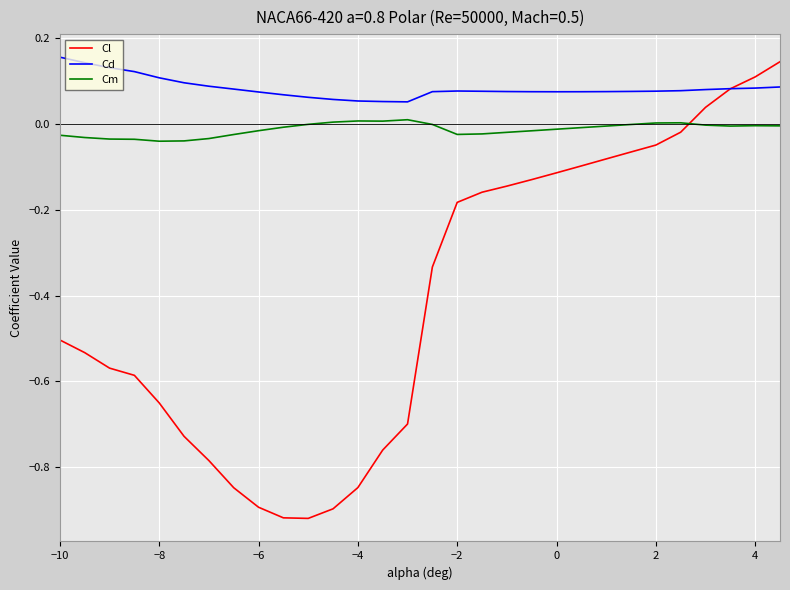

Rank the series by their average value, from lowest to highest.

Cl, Cm, Cd